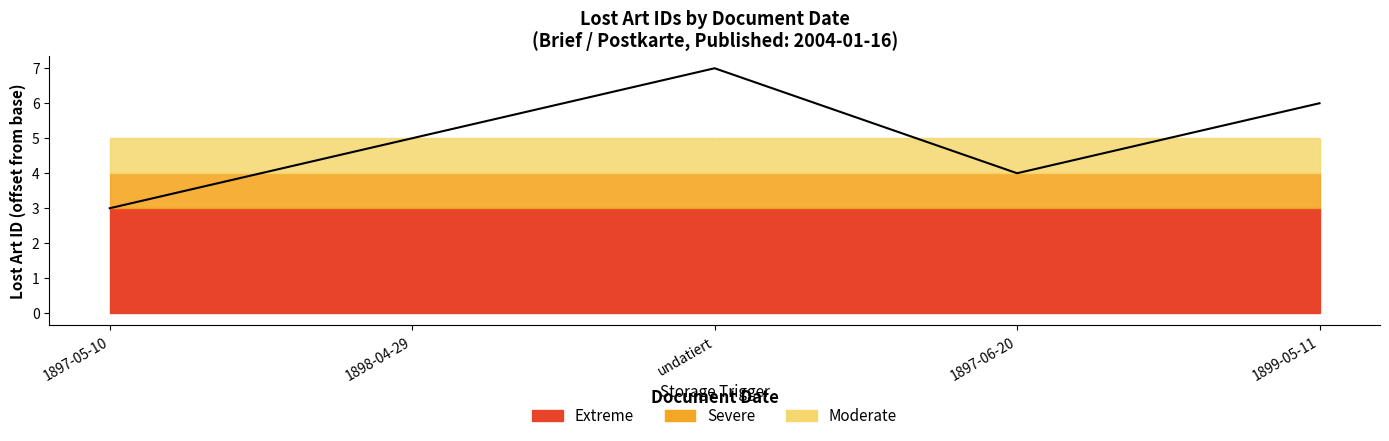

Reading right to left, what are all the values shown in this chart?

1899-05-11=6	1897-06-20=4	undatiert=7	1898-04-29=5	1897-05-10=3